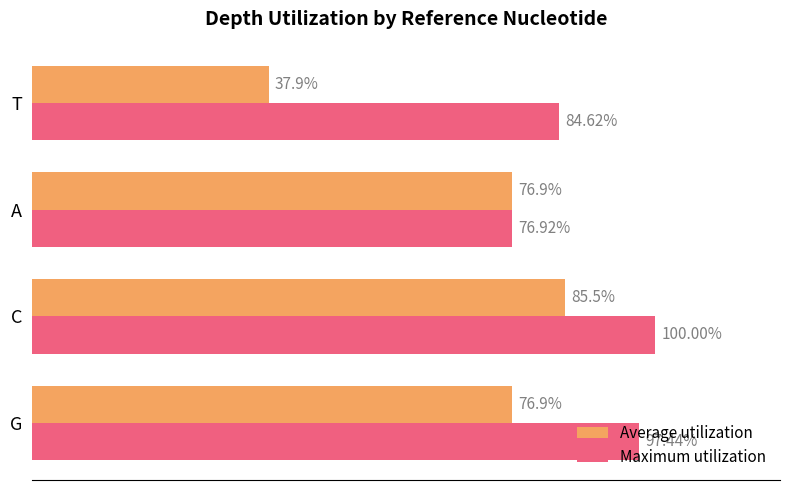

Which series has the widest spread of values?

Average utilization